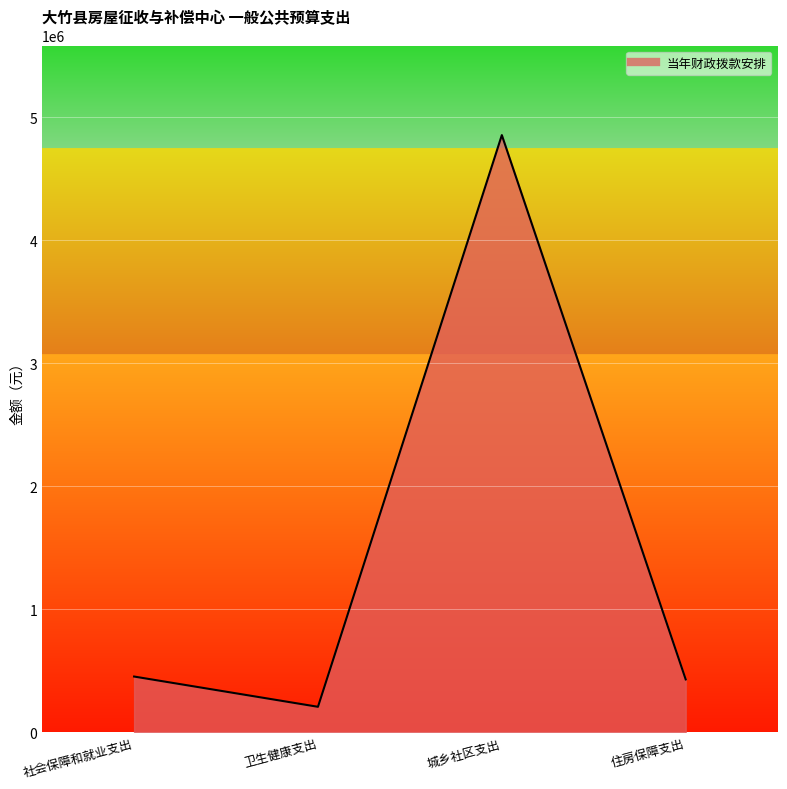

What position from the left is 城乡社区支出?

3